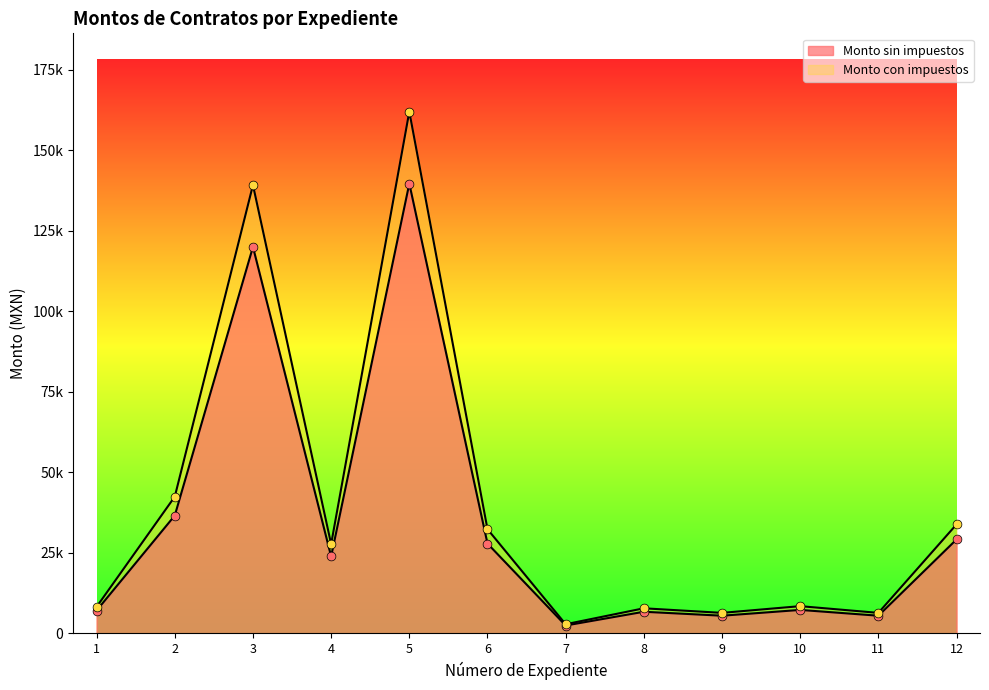

Which series has the largest Y range (max minus min)?

Monto con impuestos